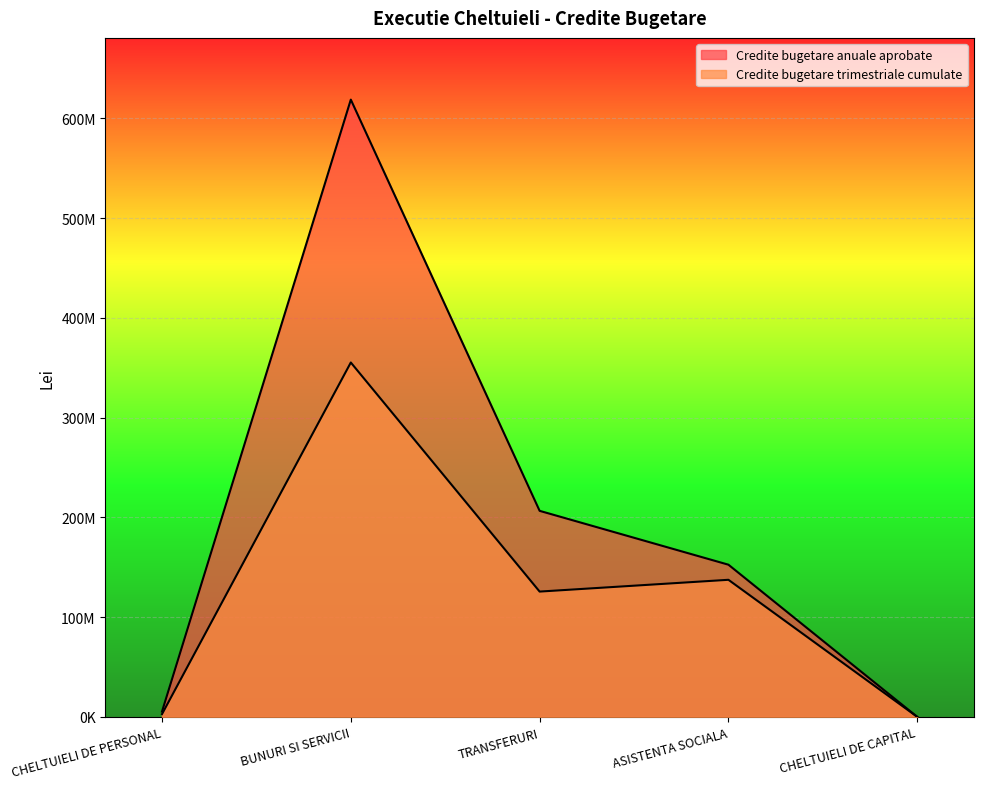

What is the difference between the Credite bugetare anuale aprobate values at CHELTUIELI DE CAPITAL and CHELTUIELI DE PERSONAL?

5277000